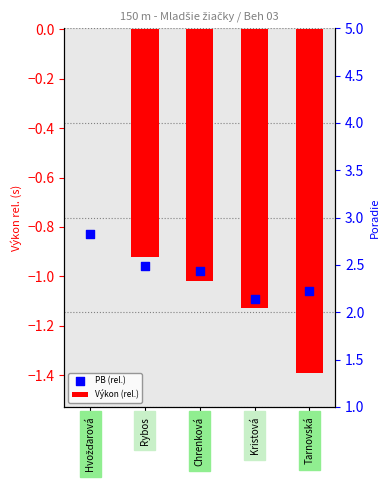

At how many categories does at least one series exceed -1?

3